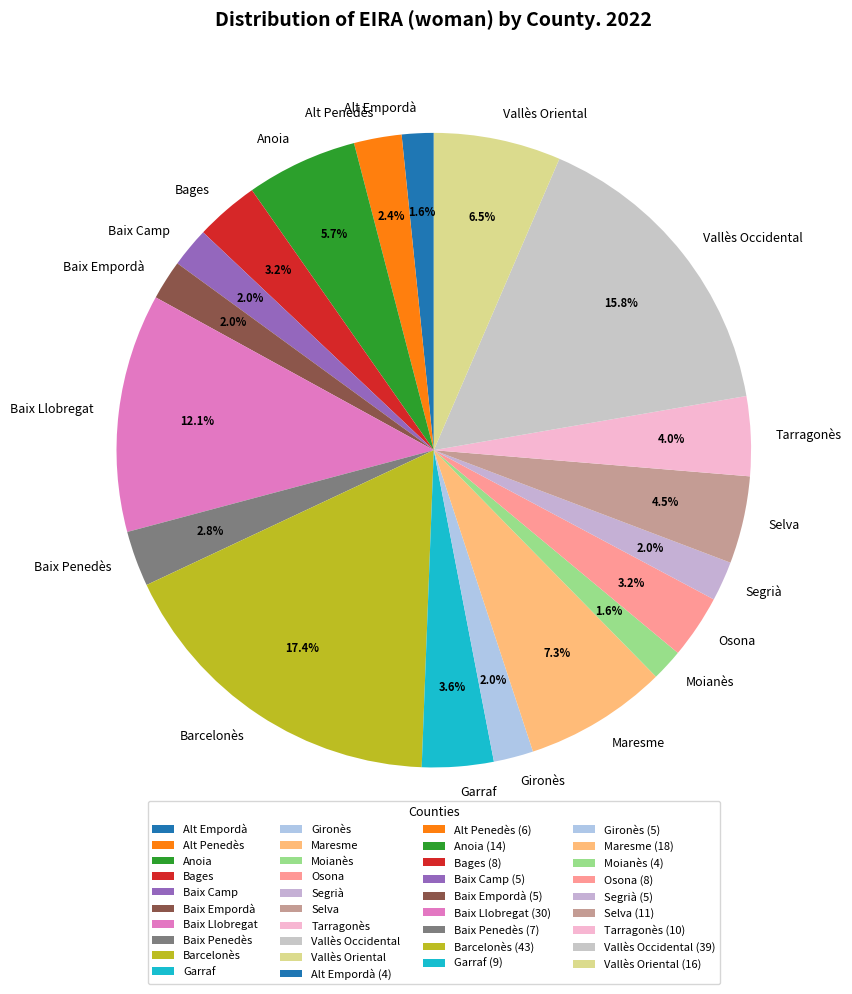

What percentage is the Alt Penedès slice, to the nearest percent?

2%